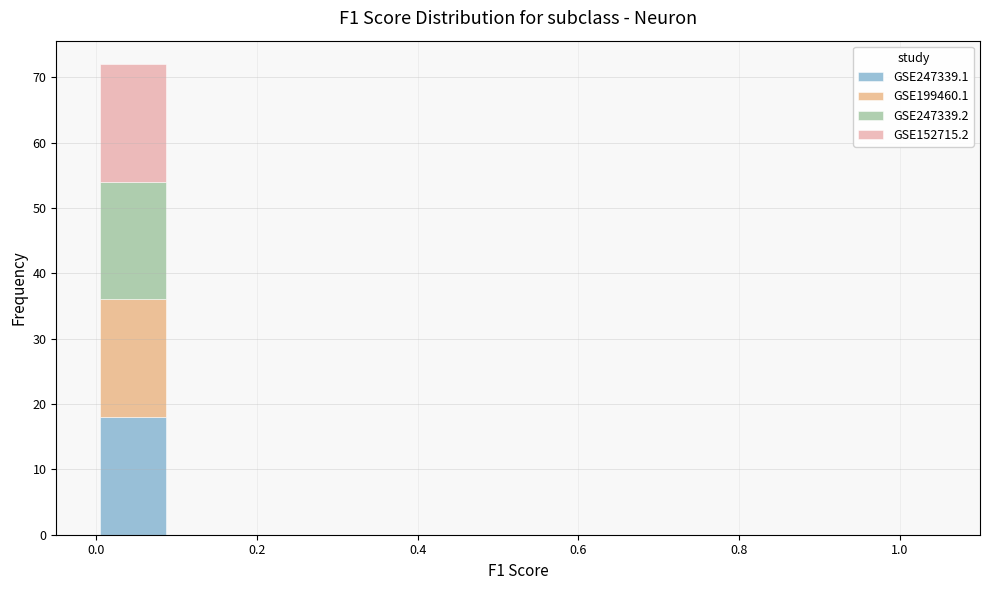

Reading left to right, transcribe this chart: for each stacked bar, give the range it covers on the x-axis and its total height. Neither the bar edges nor the heights are printed on the chart, so give them approximately, as read against the axes.

0.00 to 0.10: 72
0.10 to 0.18: 0
0.18 to 0.28: 0
0.28 to 0.36: 0
0.36 to 0.46: 0
0.46 to 0.54: 0
0.54 to 0.64: 0
0.64 to 0.72: 0
0.72 to 0.82: 0
0.82 to 0.90: 0
0.90 to 1.00: 0